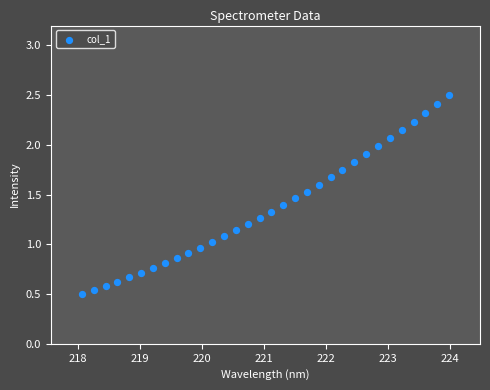

What is the range of Y values (max minus min)?

2.0